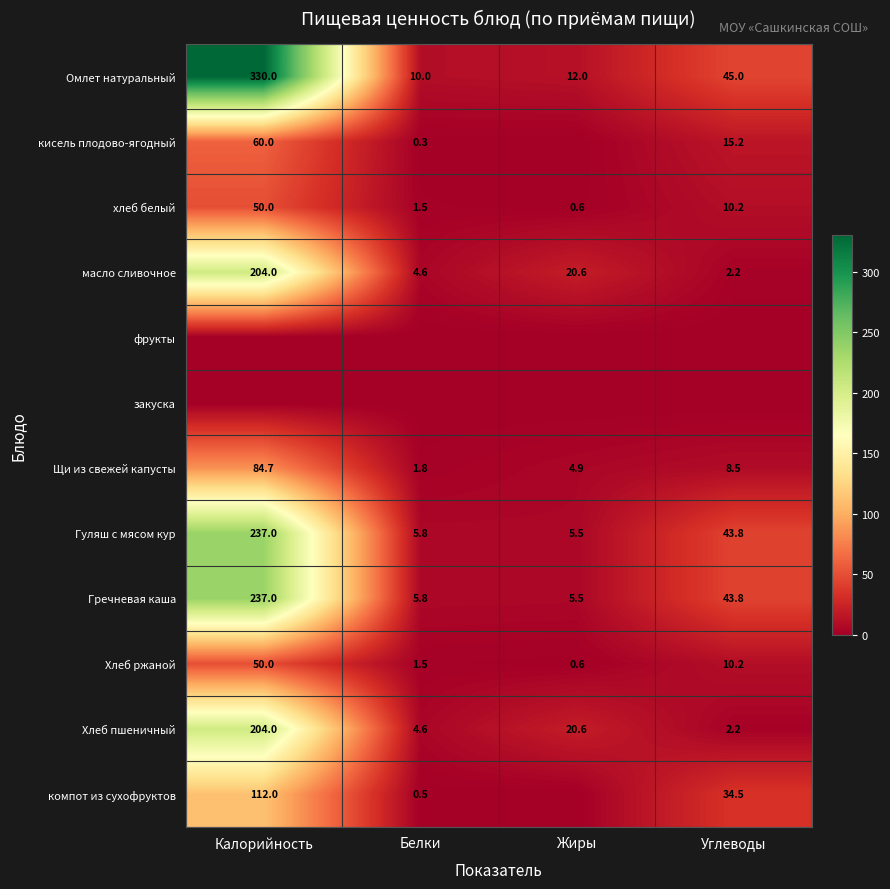

What is the difference between the second highest and second lowest values in the Хлеб пшеничный series?

16.0